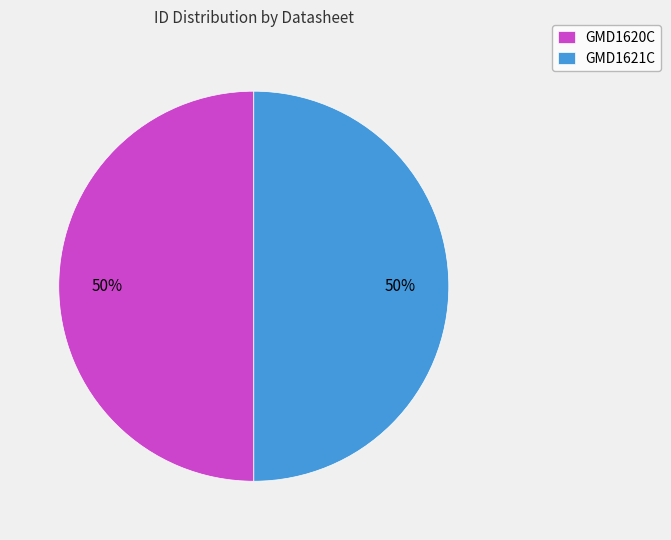

What percentage is the GMD1621C slice, to the nearest percent?

50%